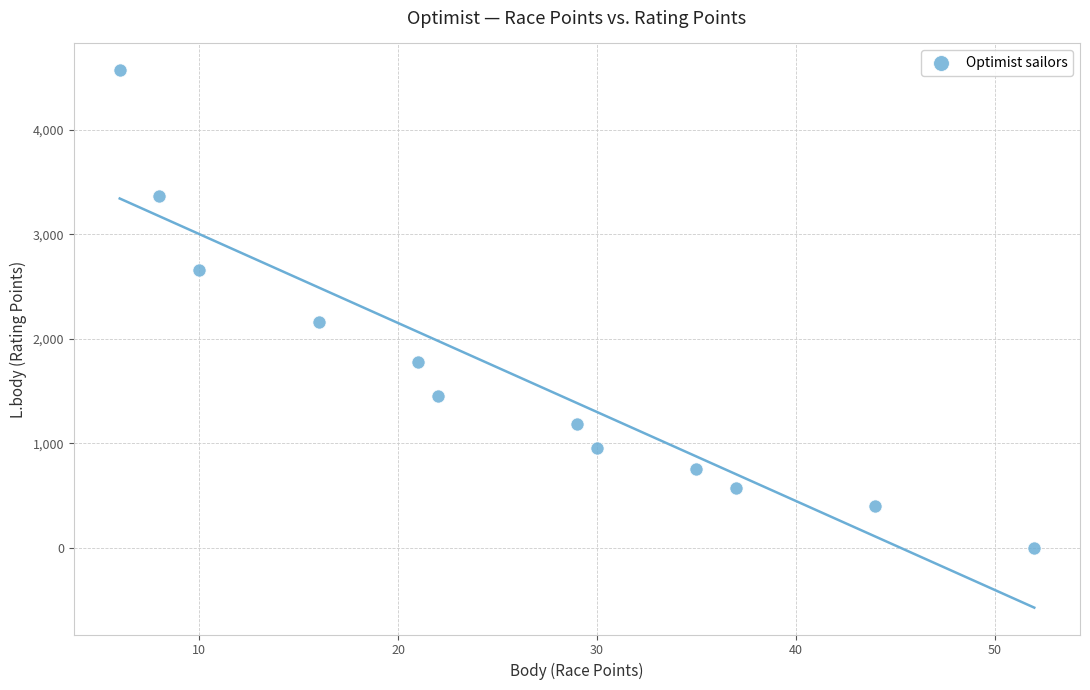

What is the range of Y values (max minus min)?

4570